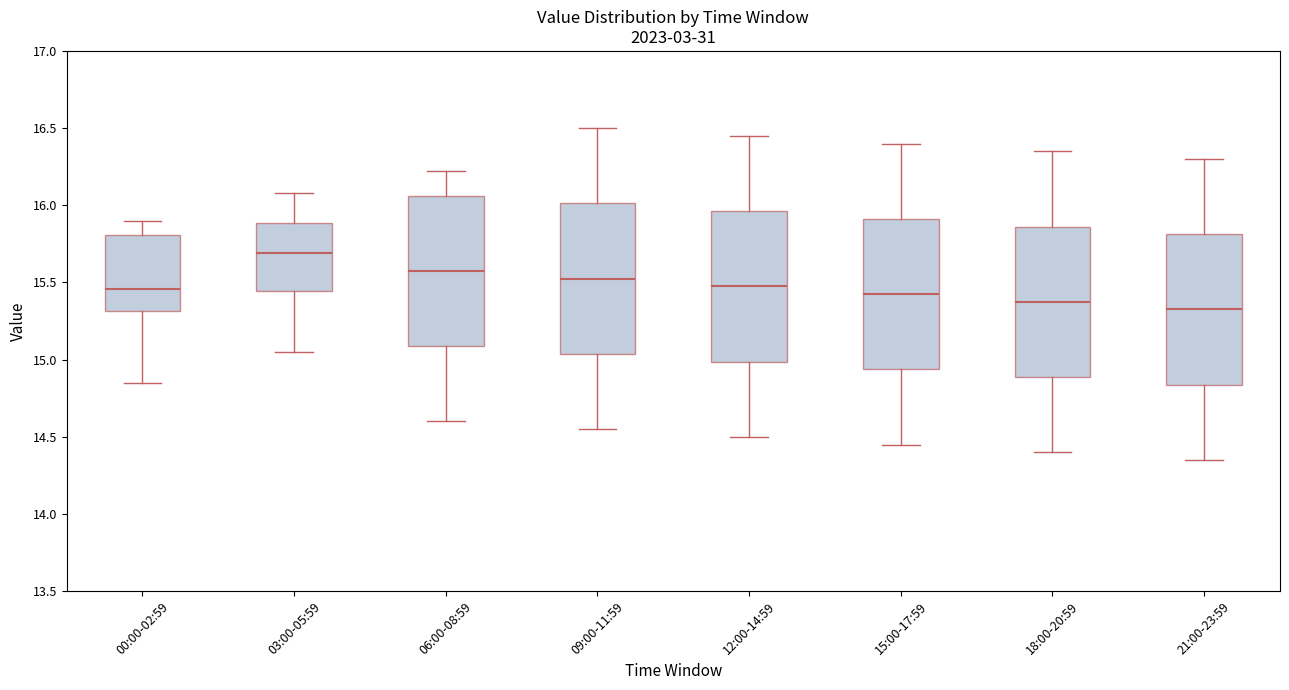

Where is the upper edge of the box for 21:00-23:59 on the y-axis? The values are not printed on the chart, so give them approximately, as read against the axis.

15.80